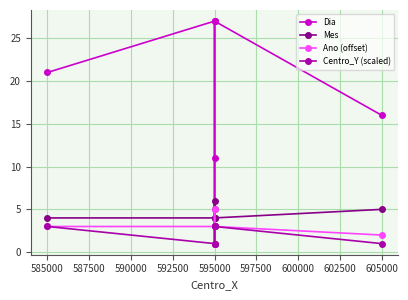

What is the sum of the Mes values at 590000 and 587500?

9